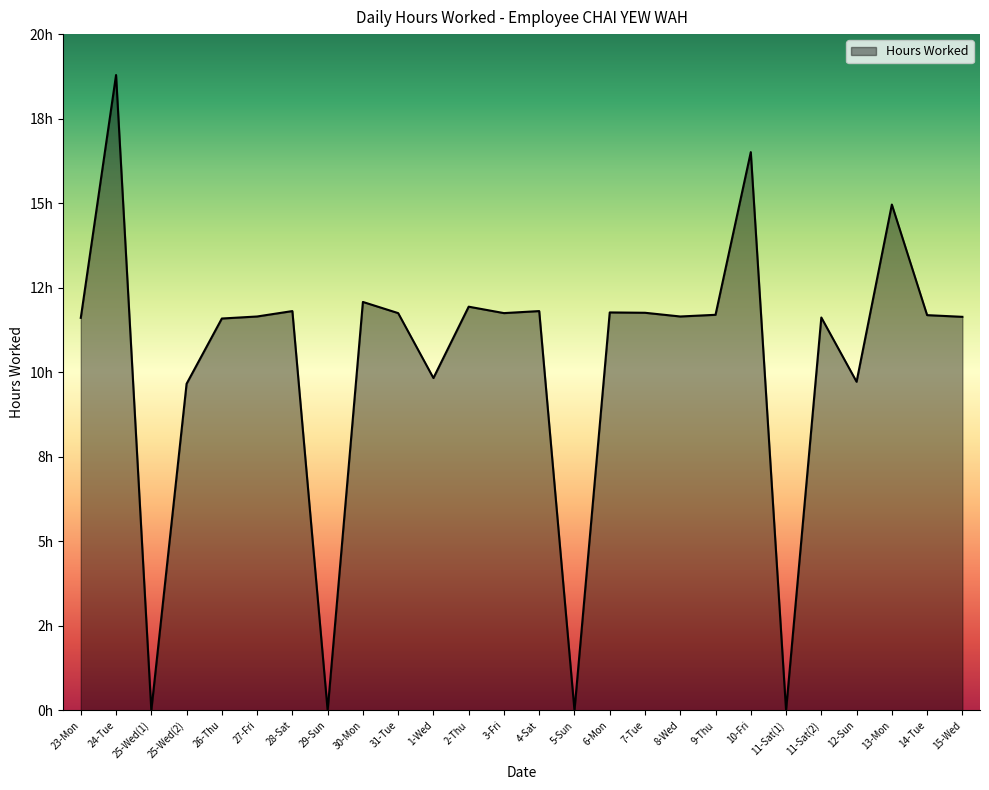

Rank the categories by value from lowest to highest.

25-Wed(1), 29-Sun, 5-Sun, 11-Sat(1), 25-Wed(2), 12-Sun, 1-Wed, 26-Thu, 23-Mon, 11-Sat(2), 15-Wed, 27-Fri, 8-Wed, 14-Tue, 9-Thu, 31-Tue, 3-Fri, 7-Tue, 6-Mon, 28-Sat, 4-Sat, 2-Thu, 30-Mon, 13-Mon, 10-Fri, 24-Tue